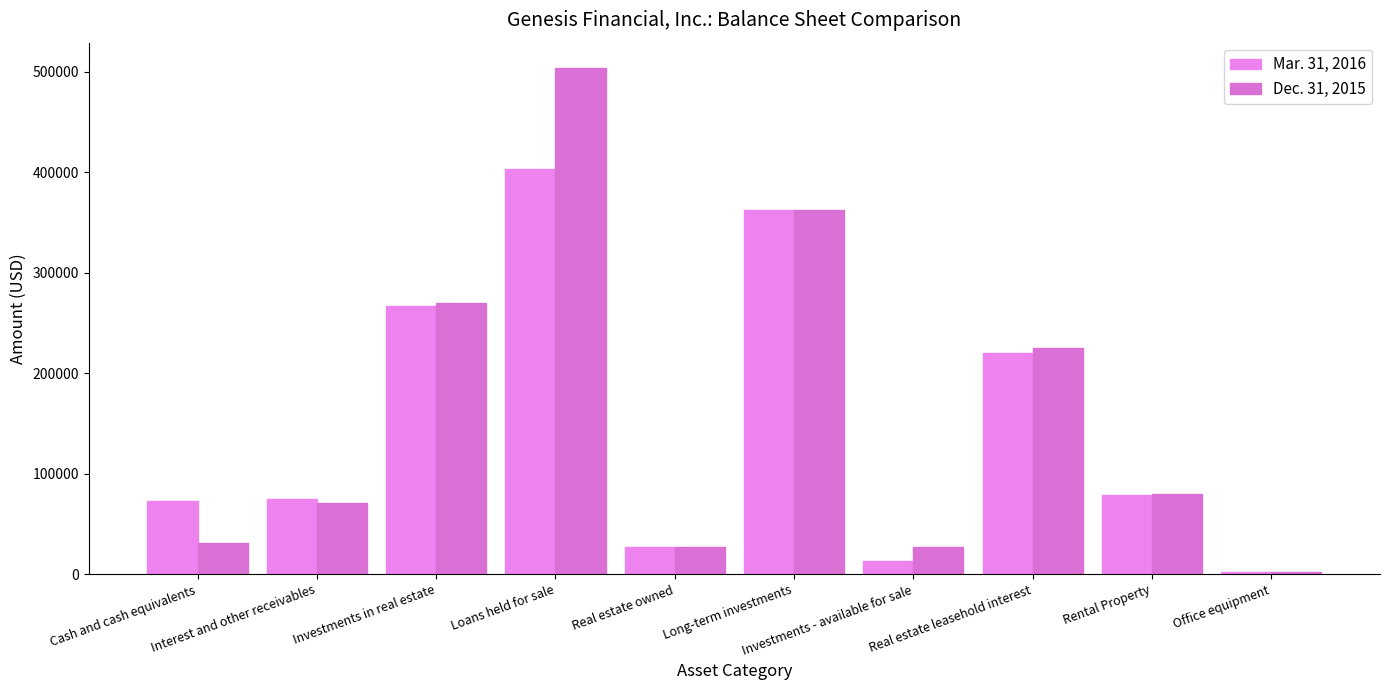

How many bars are there in each group?

2